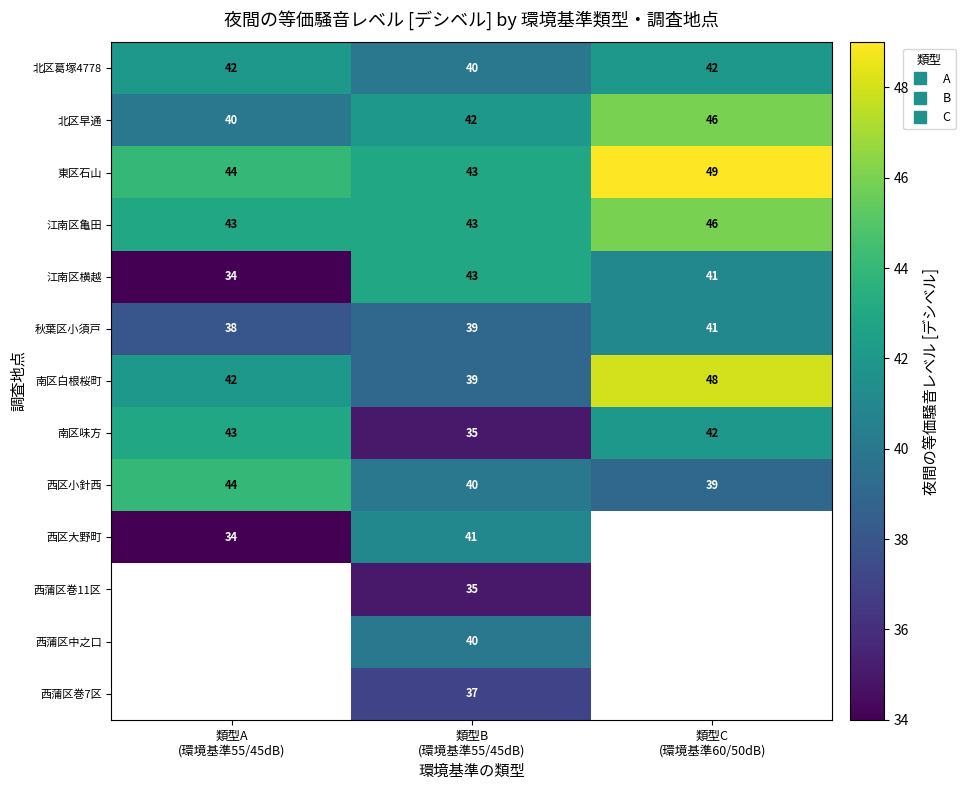

Which series has the largest range (max minus min)?

江南区横越